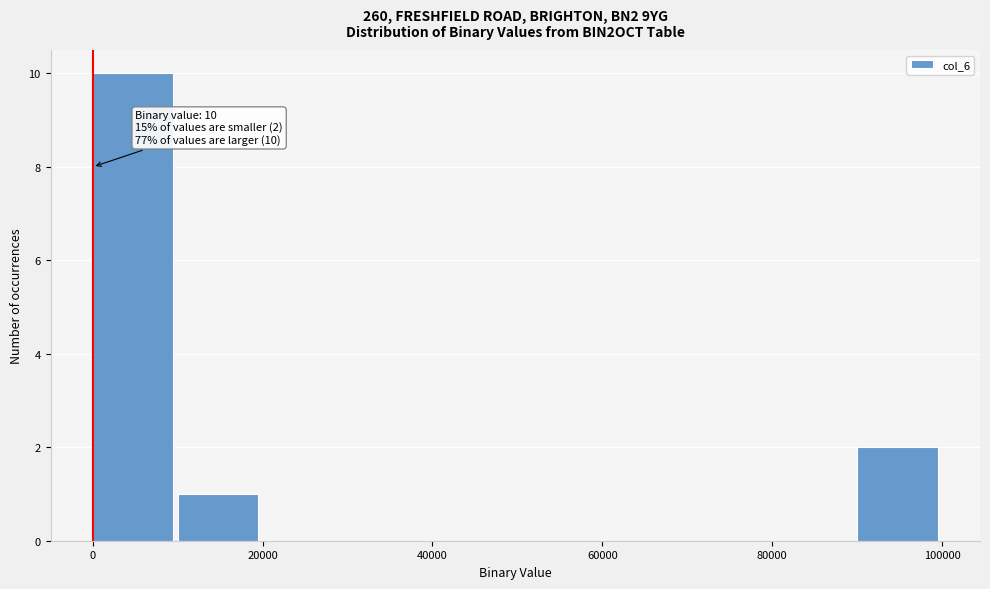

Over which range of the x-axis is the bar tallest?

0 to 10000